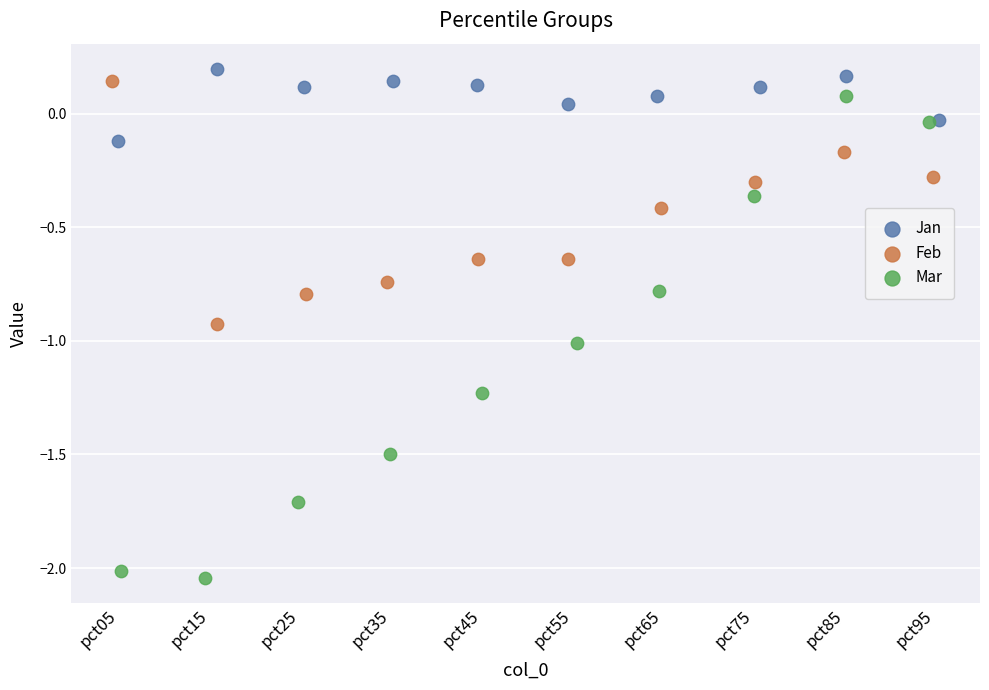

Which series has the widest spread of Y values?

Mar